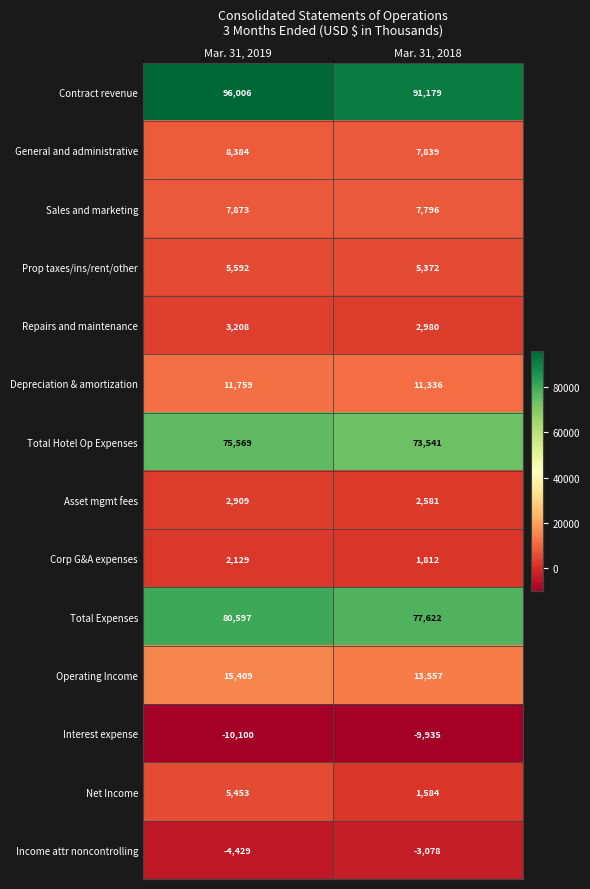

Is the value of Net Income at Mar. 31, 2019 greater than the value of Corp G&A expenses at Mar. 31, 2018?

Yes